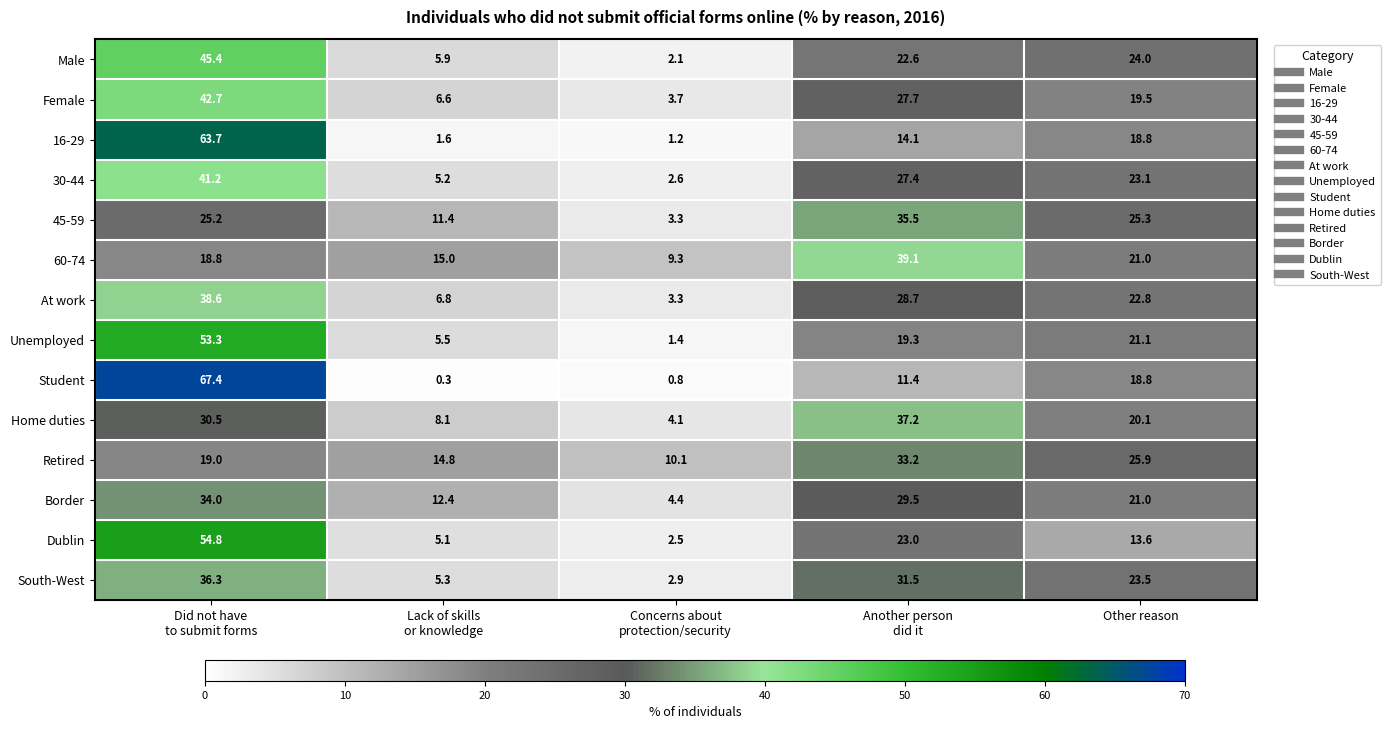

What is the difference between the maximum and minimum values in the Female series?

39.0